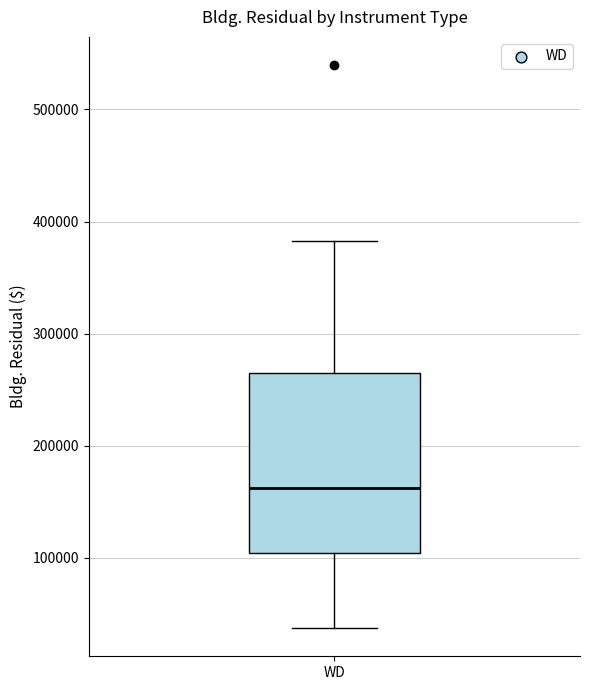

Transcribe this box plot: give where the median line is, the range the box spans, and where the two whiskers end, as read against the y-axis. The values are not printed on the chart, so give them approximately, as read against the axis.

median 160000, box 100000 to 270000, whiskers 40000 to 380000